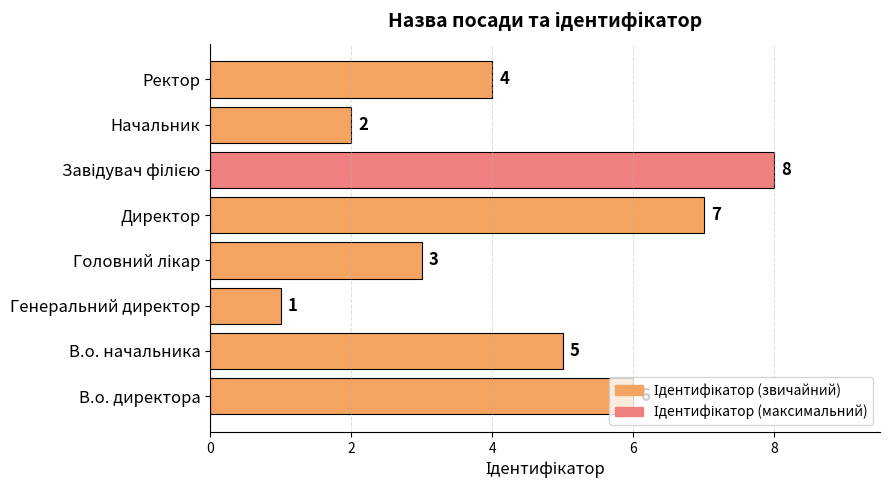

Count the values in the range 3 to 7.

5